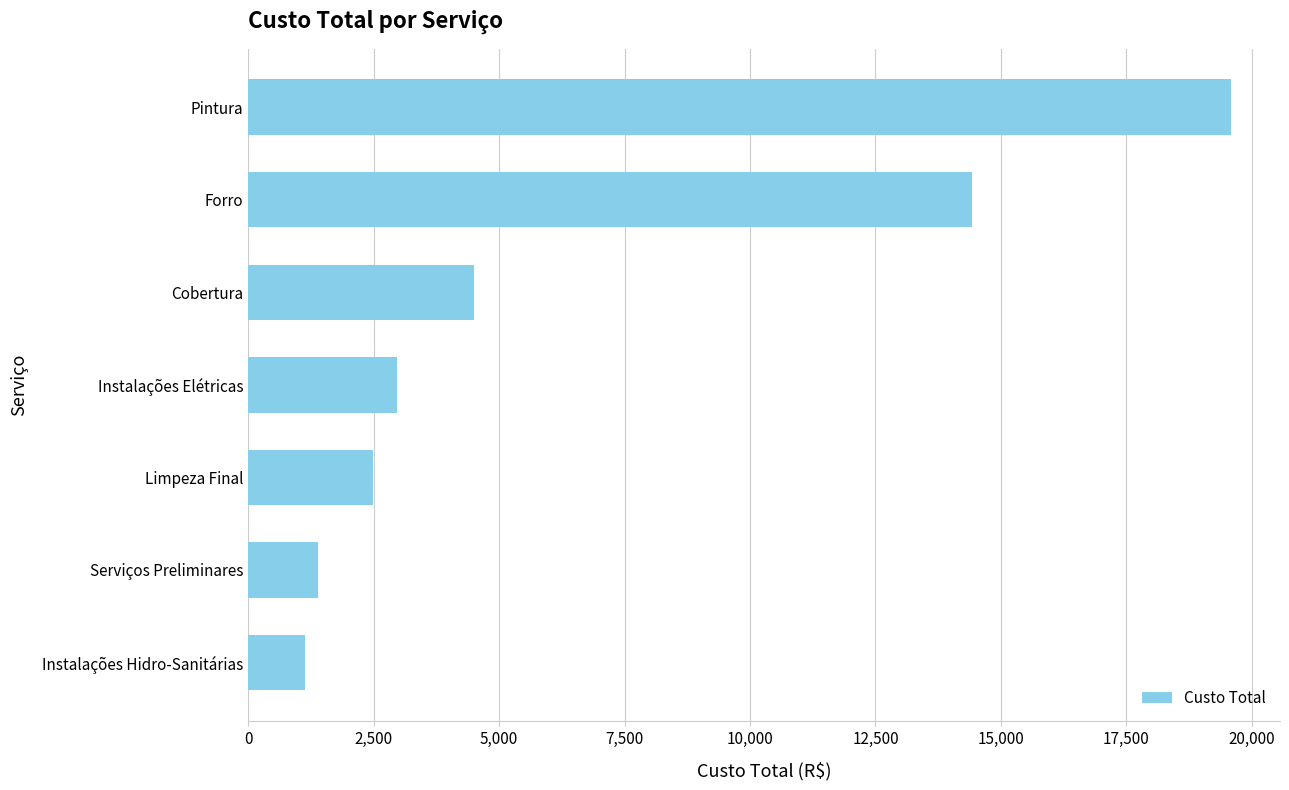

How many data points does each series have?

7